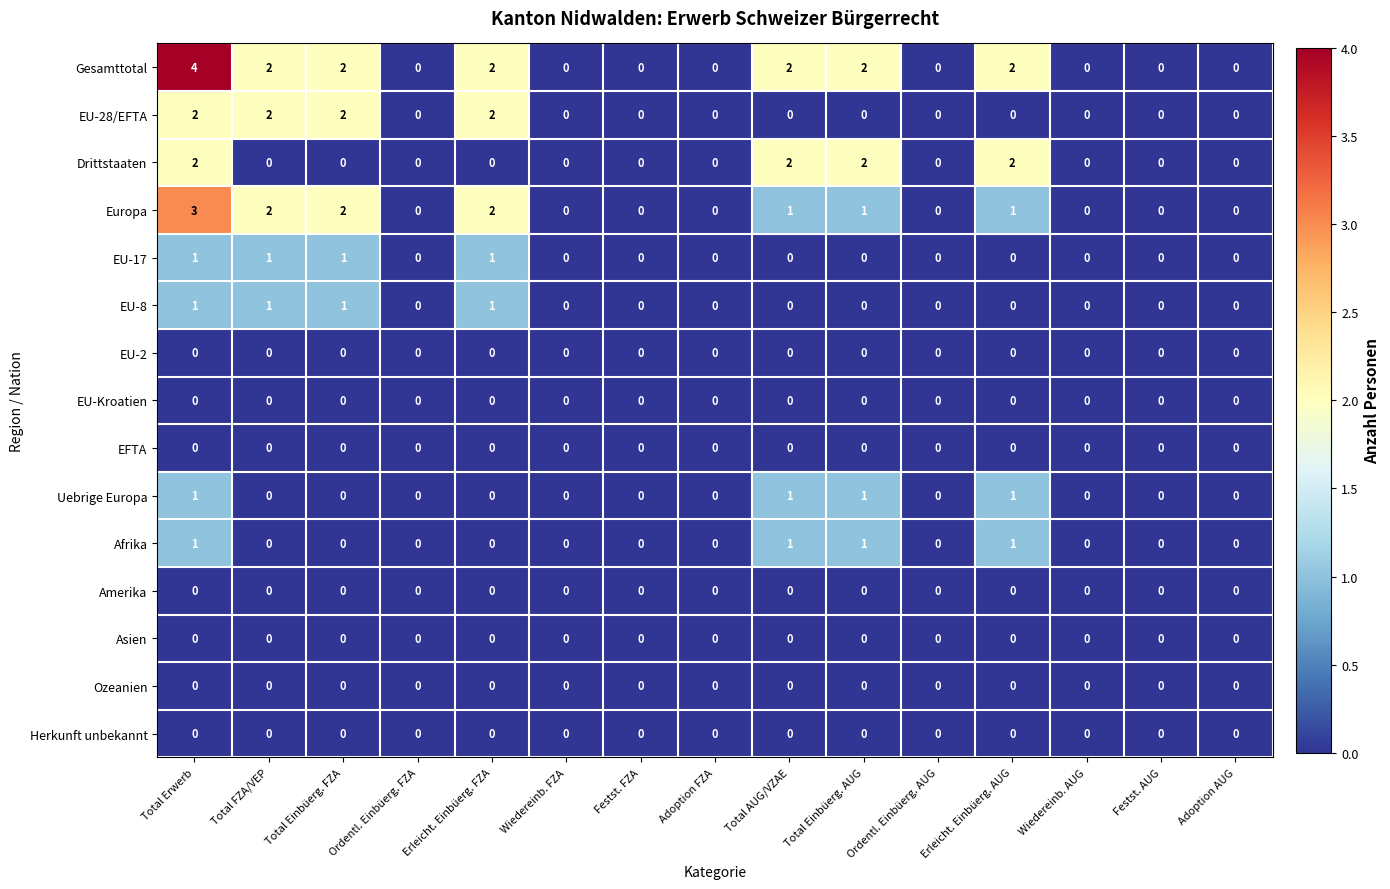

Which series has the largest total across all categories?

Gesamttotal